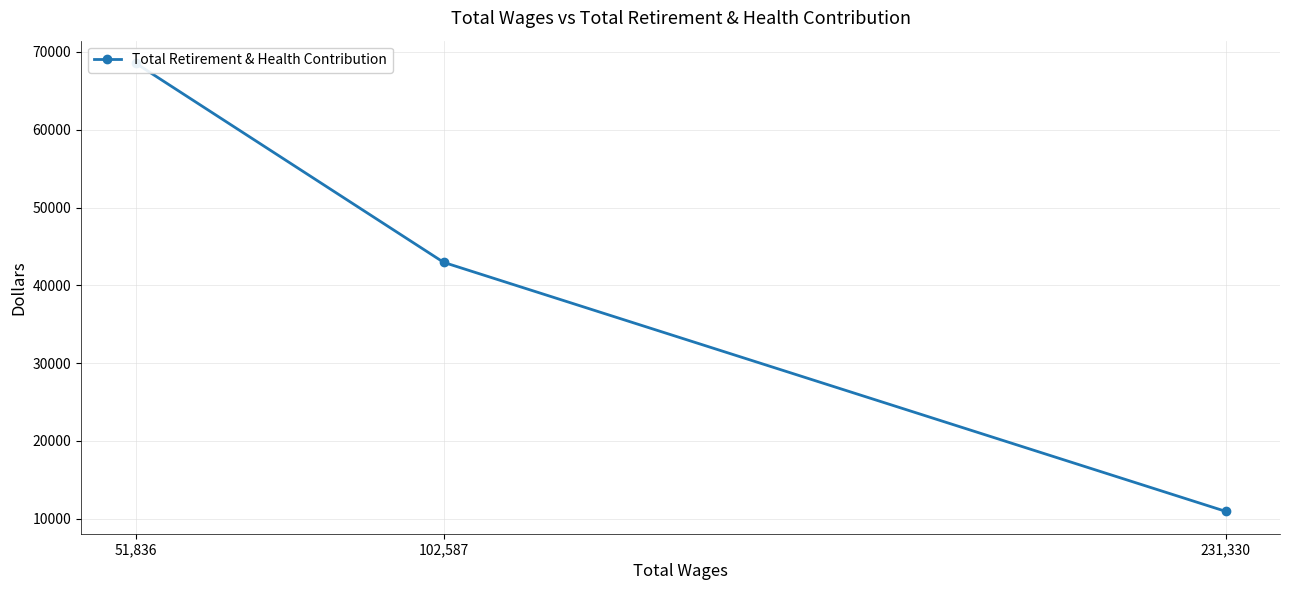

What is the value of the 3rd point from the left?

10960